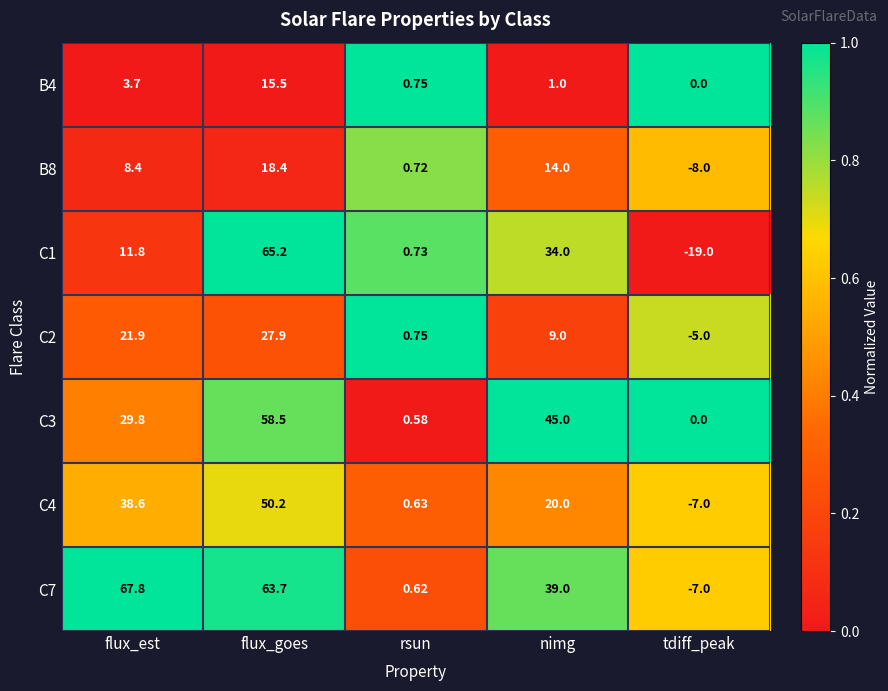

What is the spread (max minus min) of values at flux_goes?

49.7